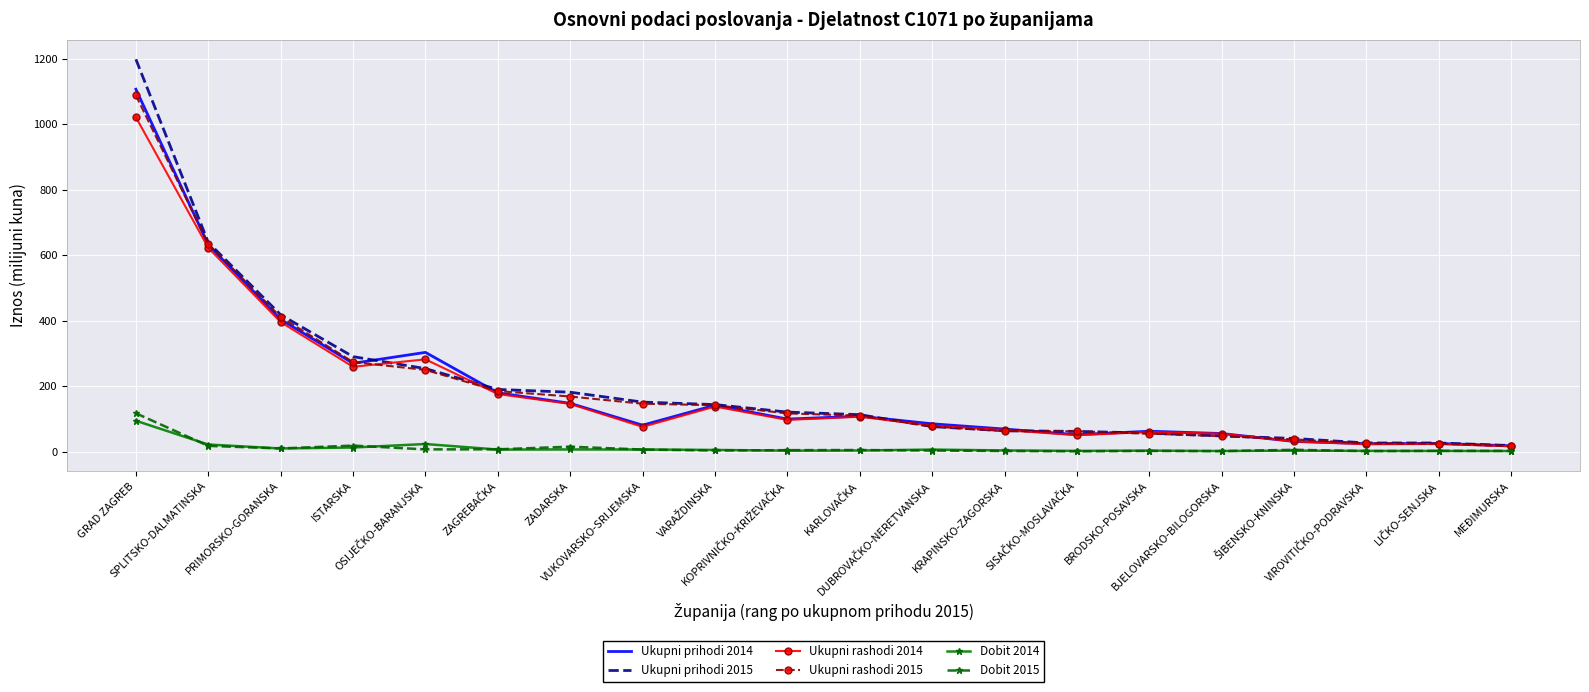

Which series has the largest range (max minus min)?

Ukupni prihodi 2015